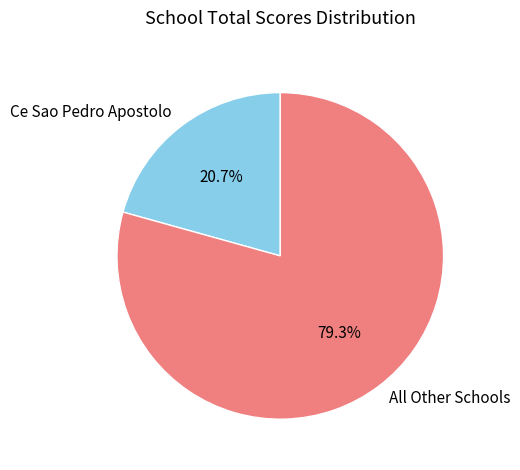

Rank the categories by value from highest to lowest.

All Other Schools, Ce Sao Pedro Apostolo